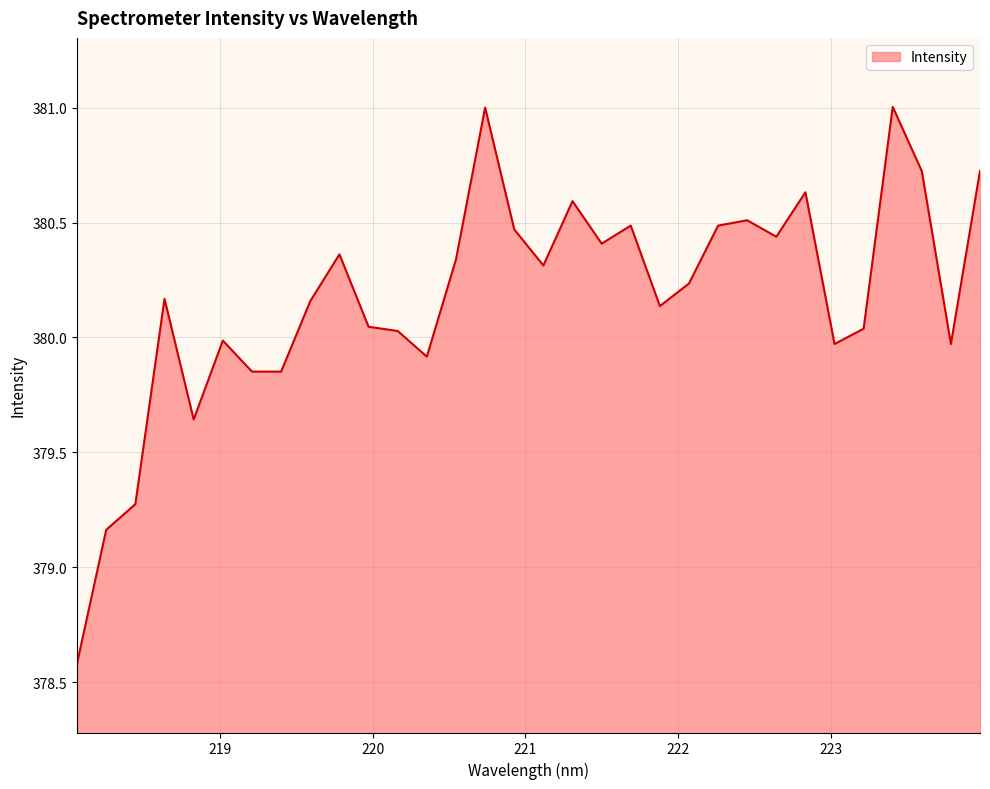

What is the smallest value displayed?

378.6